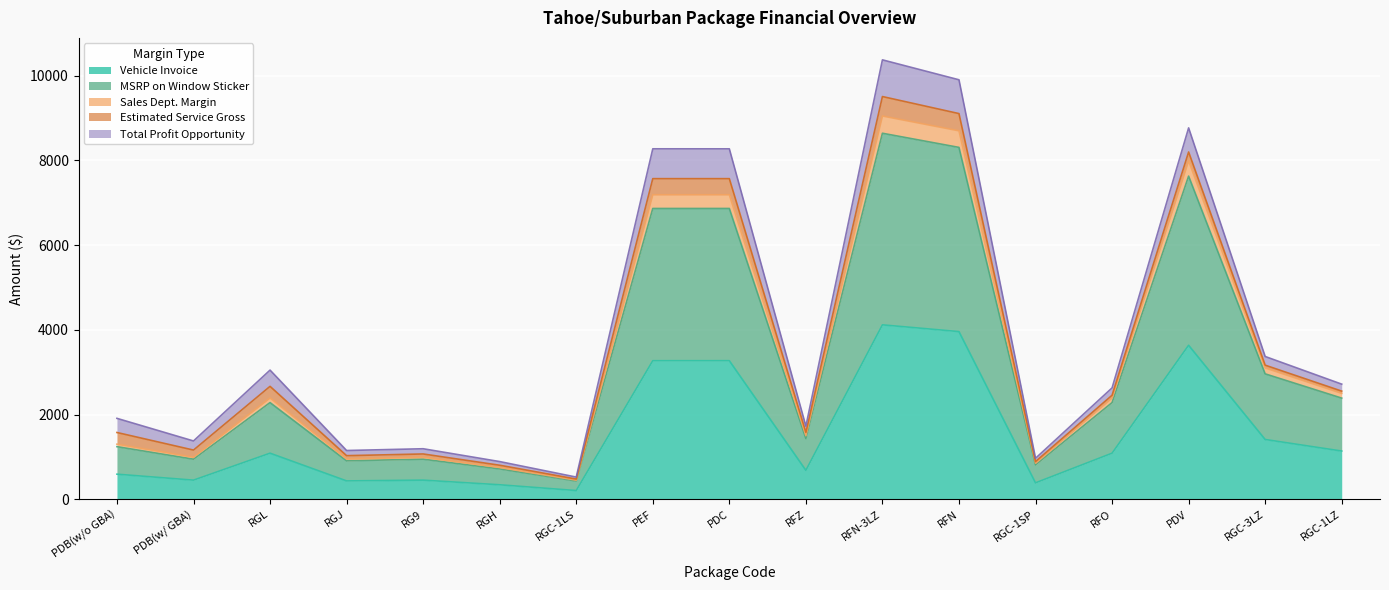

Between RG9 and PDC, which is larger?

PDC